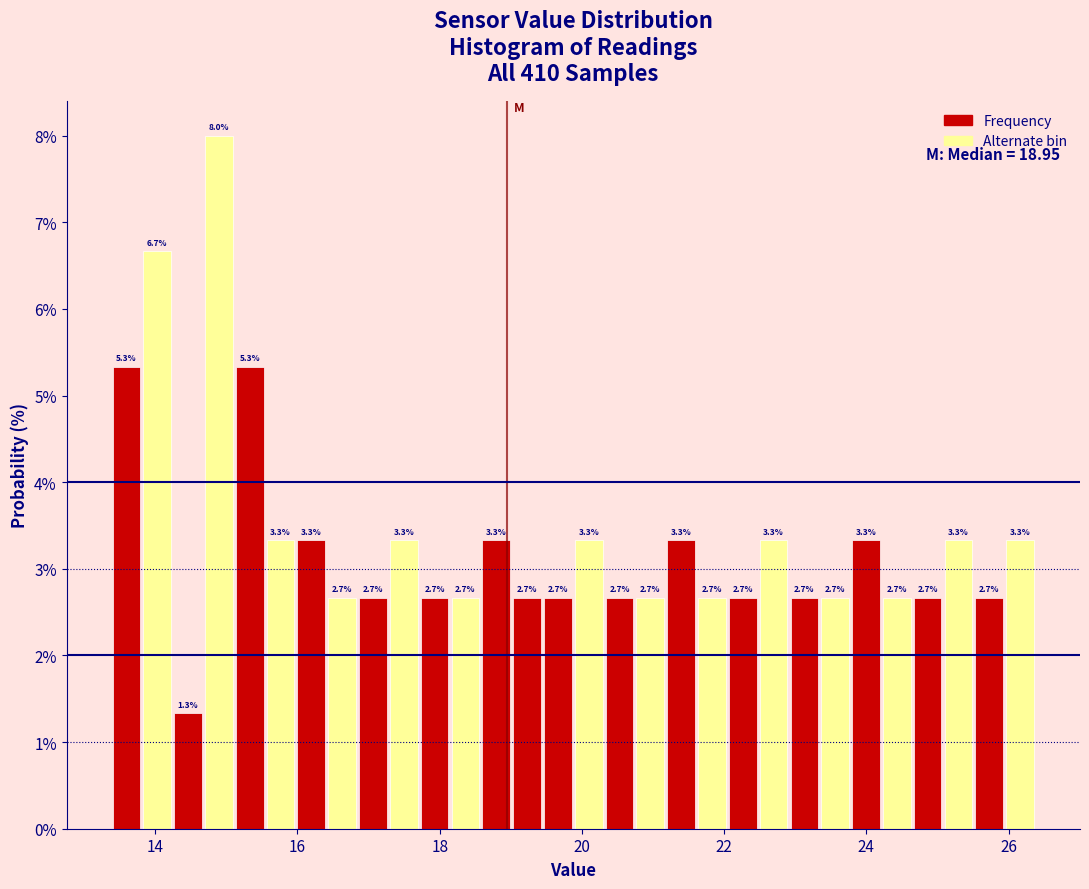

Read against the x-axis, roughly where is the centre of the tallest bar?

14.8